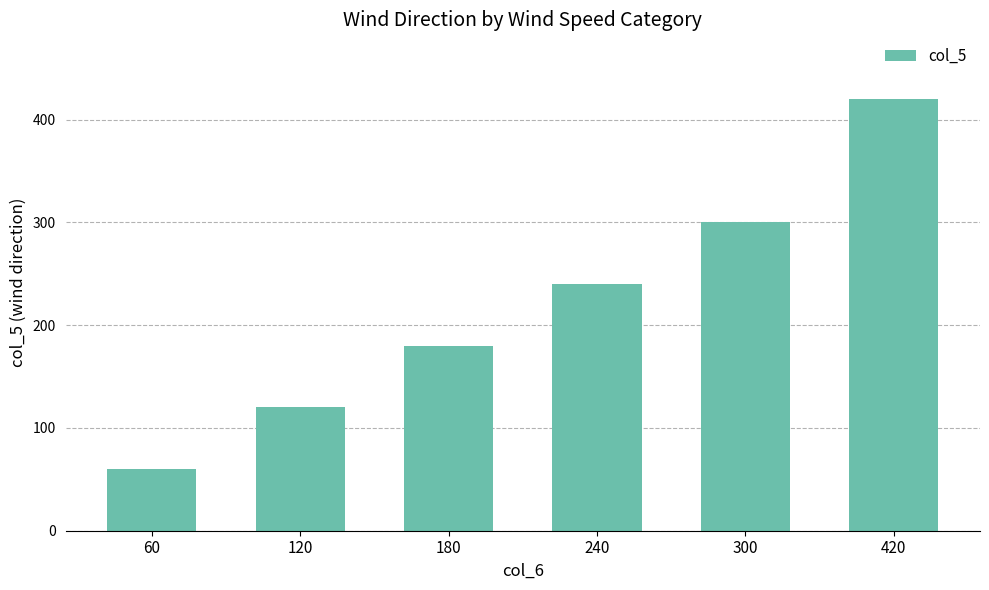

List the labels in order of value, smallest first.

60, 120, 180, 240, 300, 420